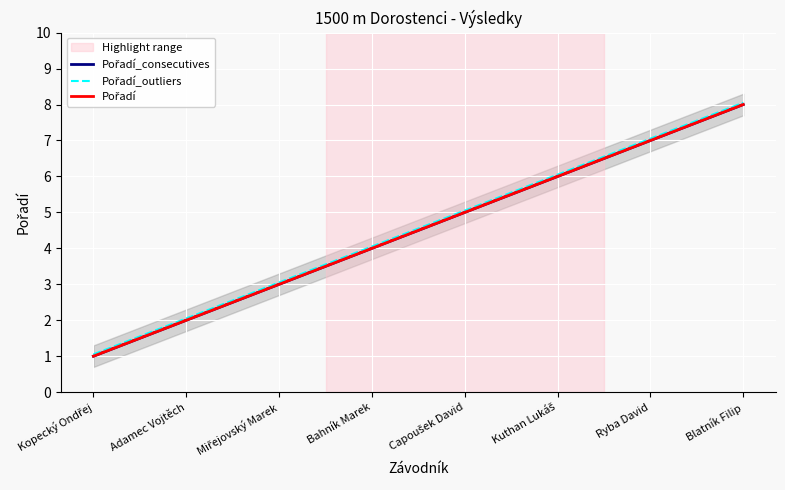

True or false: Pořadí_consecutives and Pořadí_outliers intersect in this chart.

False